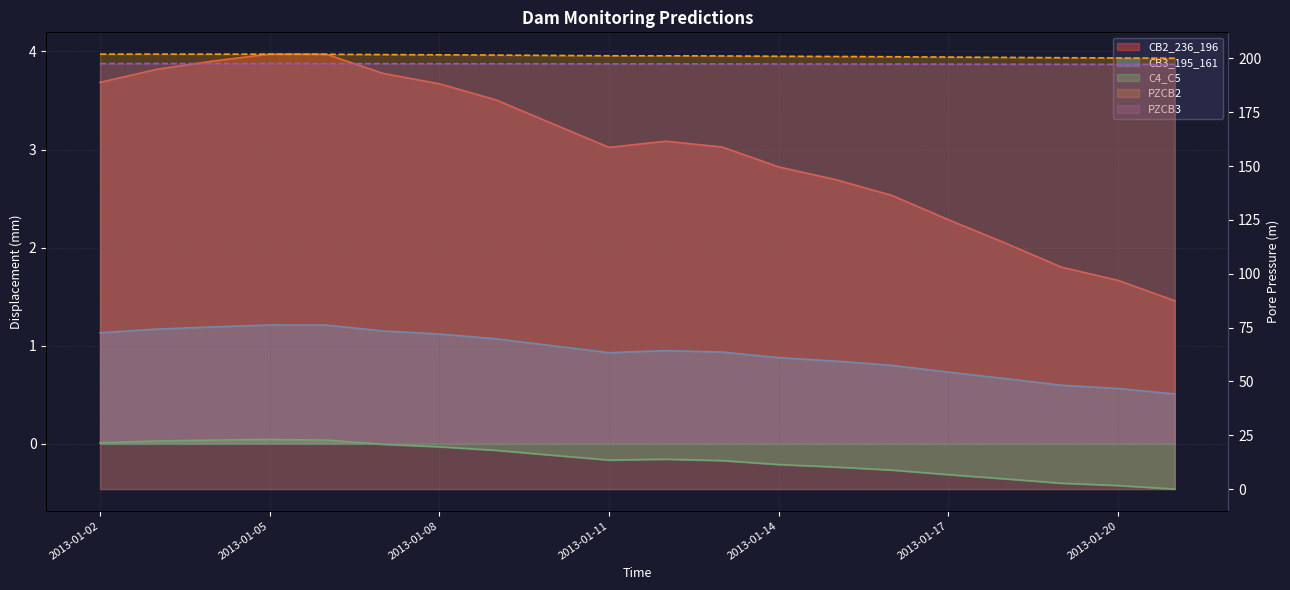

Which series has the largest range (max minus min)?

CB2_236_196